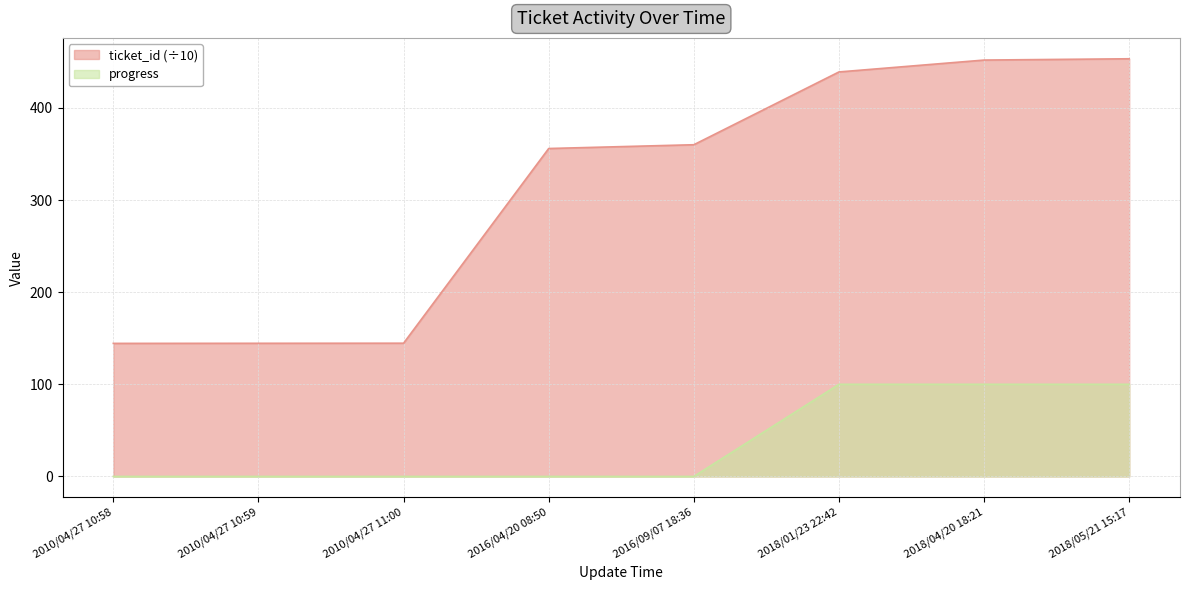

What is the difference between the progress values at 2010/04/27 11:00 and 2018/04/20 18:21?

100.0